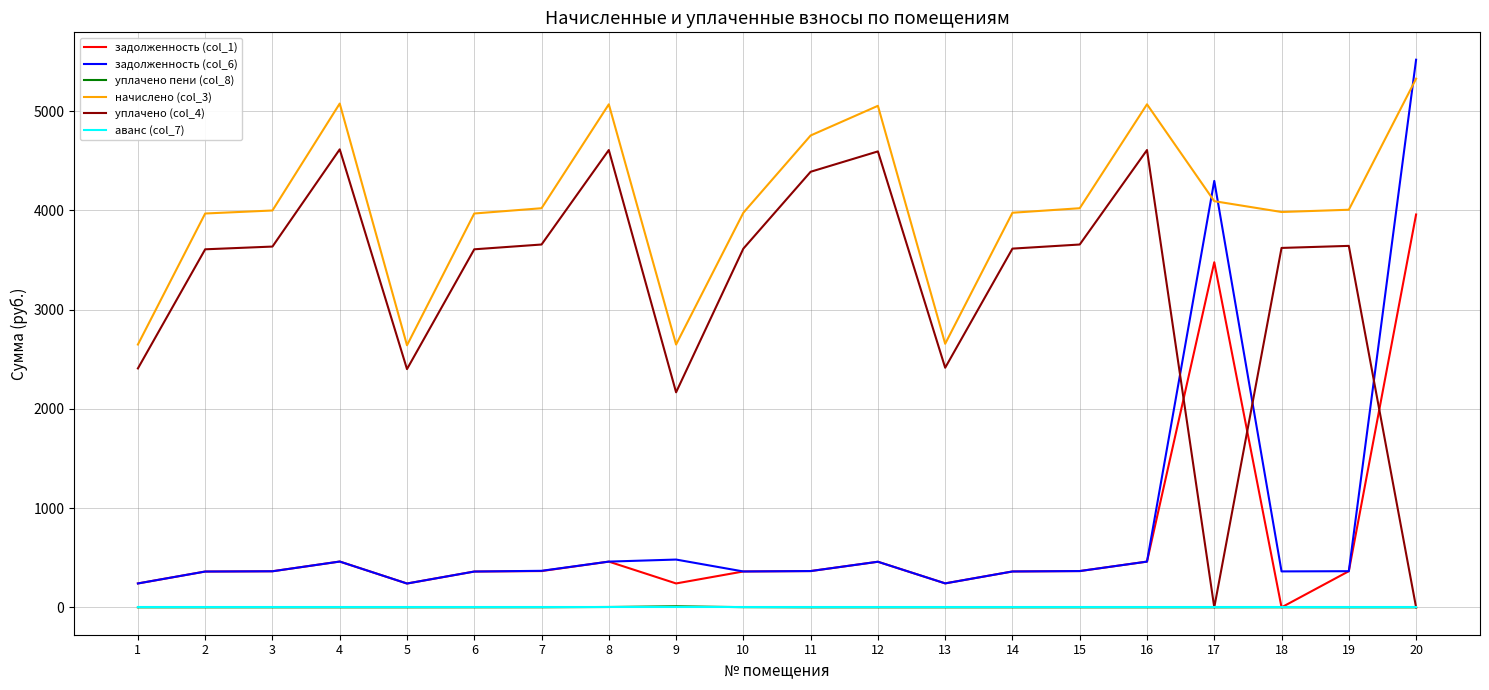

How many distinct data groups are displayed?

6